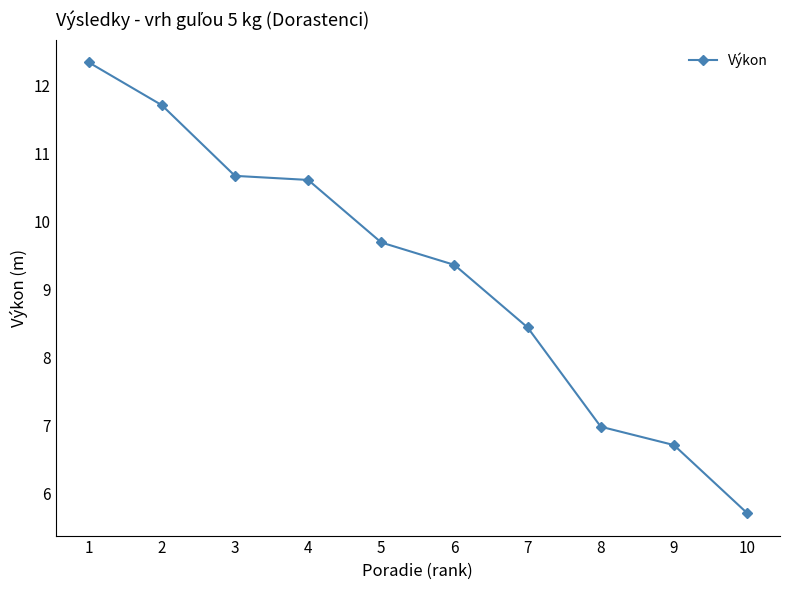

Rank the categories by value from lowest to highest.

10, 9, 8, 7, 6, 5, 4, 3, 2, 1